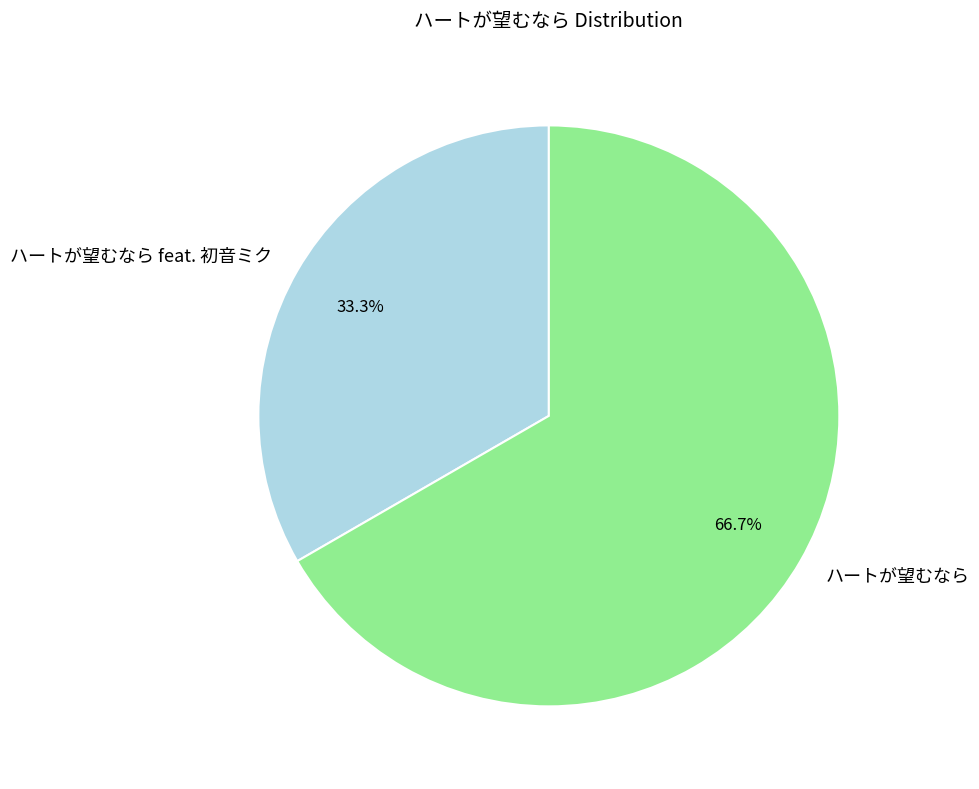

Which slice represents more than half of the pie?

ハートが望むなら